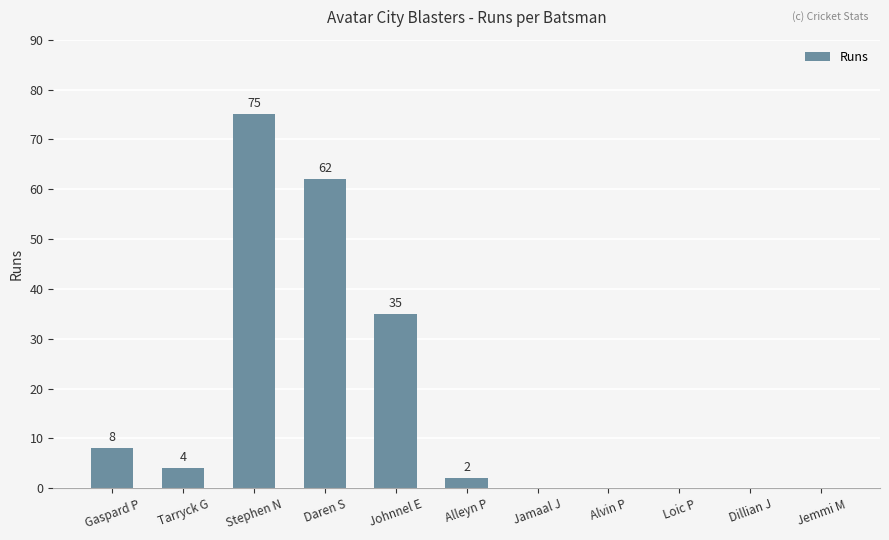

What is the greatest value displayed?

75